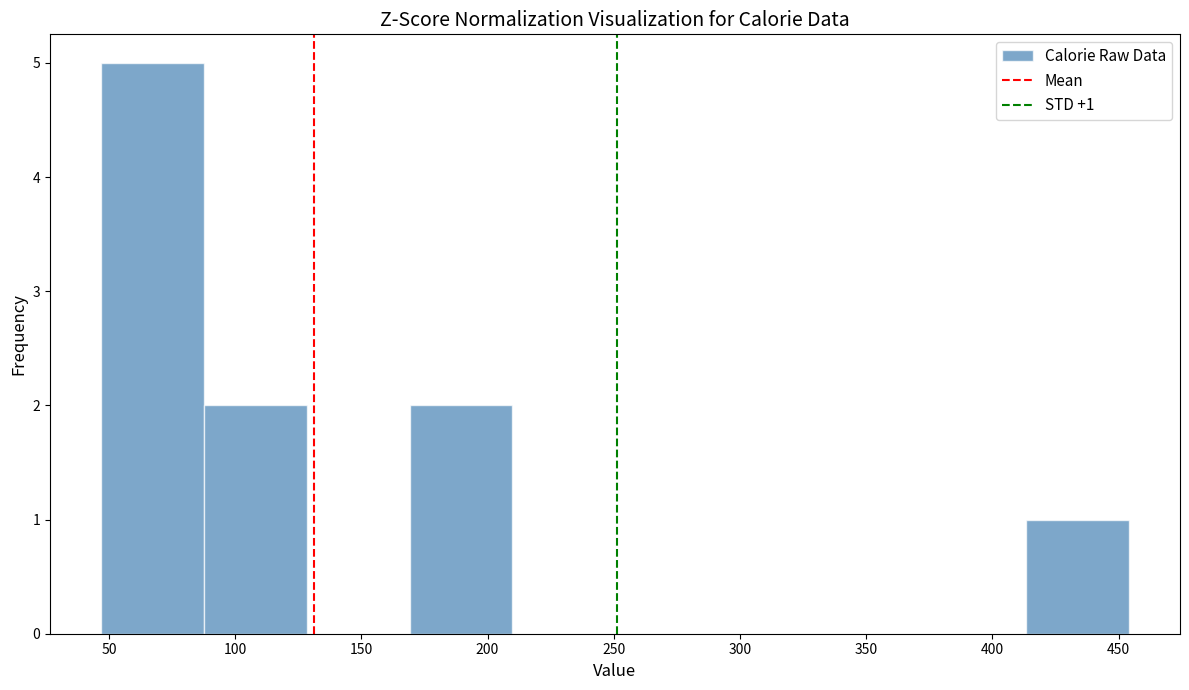

Which range on the x-axis has the tallest bar?

45 to 90